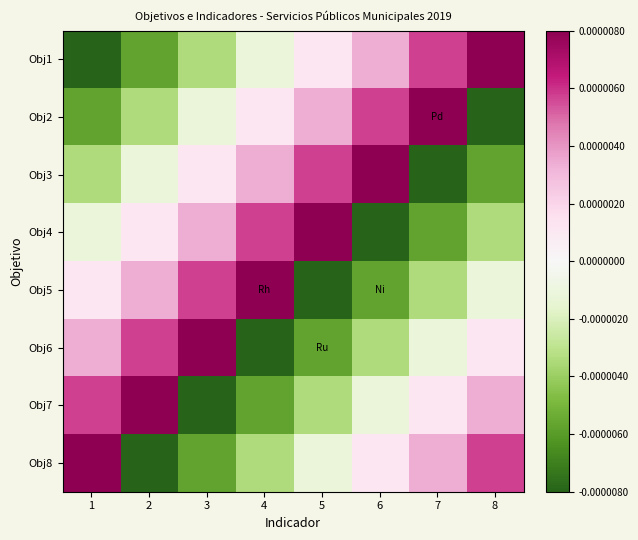

Rank the series by their maximum value, from highest to lowest.

Obj1, Obj2, Obj3, Obj4, Obj5, Obj6, Obj7, Obj8